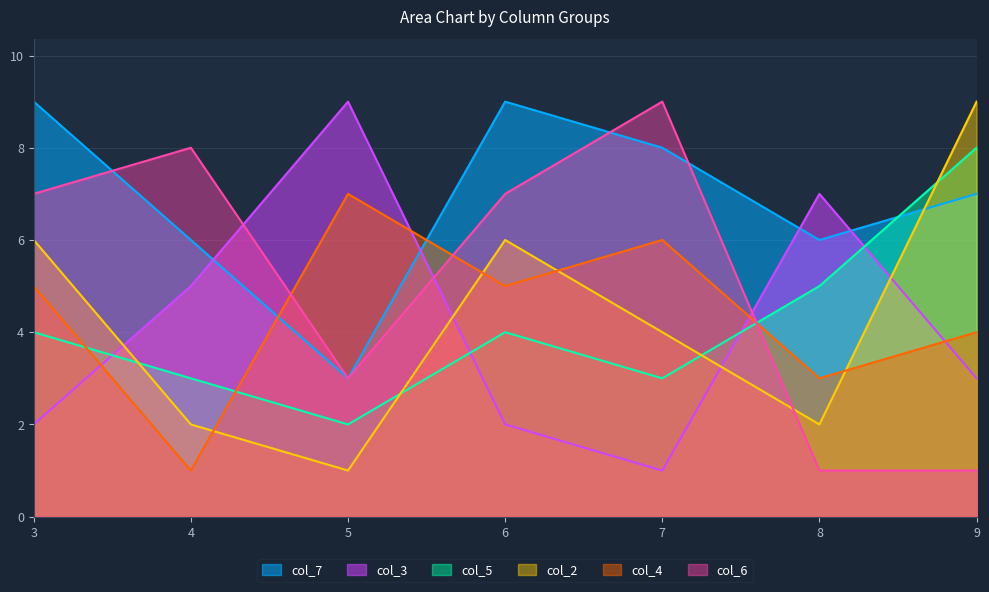

What is the approximate value of col_7 at 9?

7